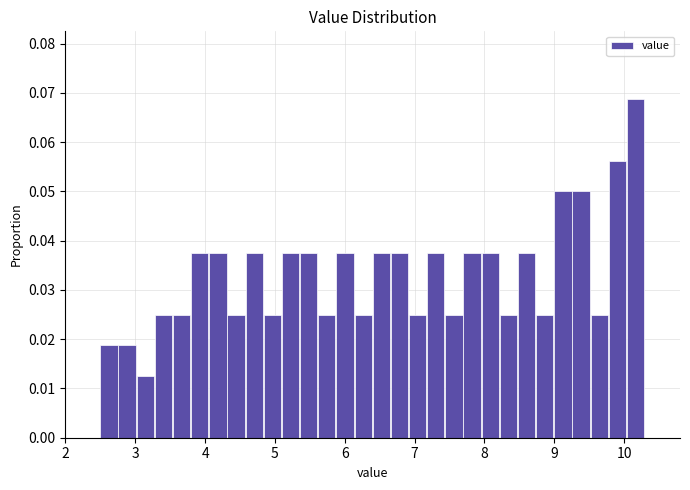

Around what value on the x-axis is the tallest bar? Give the approximate position of its centre, as read against the axis.

10.2